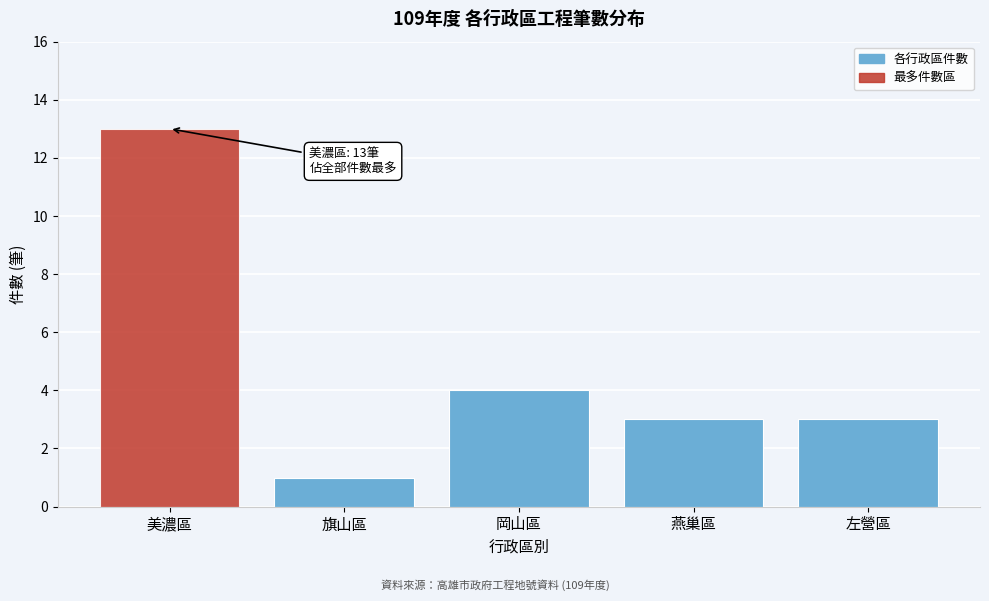

Reading left to right, extract all data points from this chart.

美濃區=13	旗山區=1	岡山區=4	燕巢區=3	左營區=3